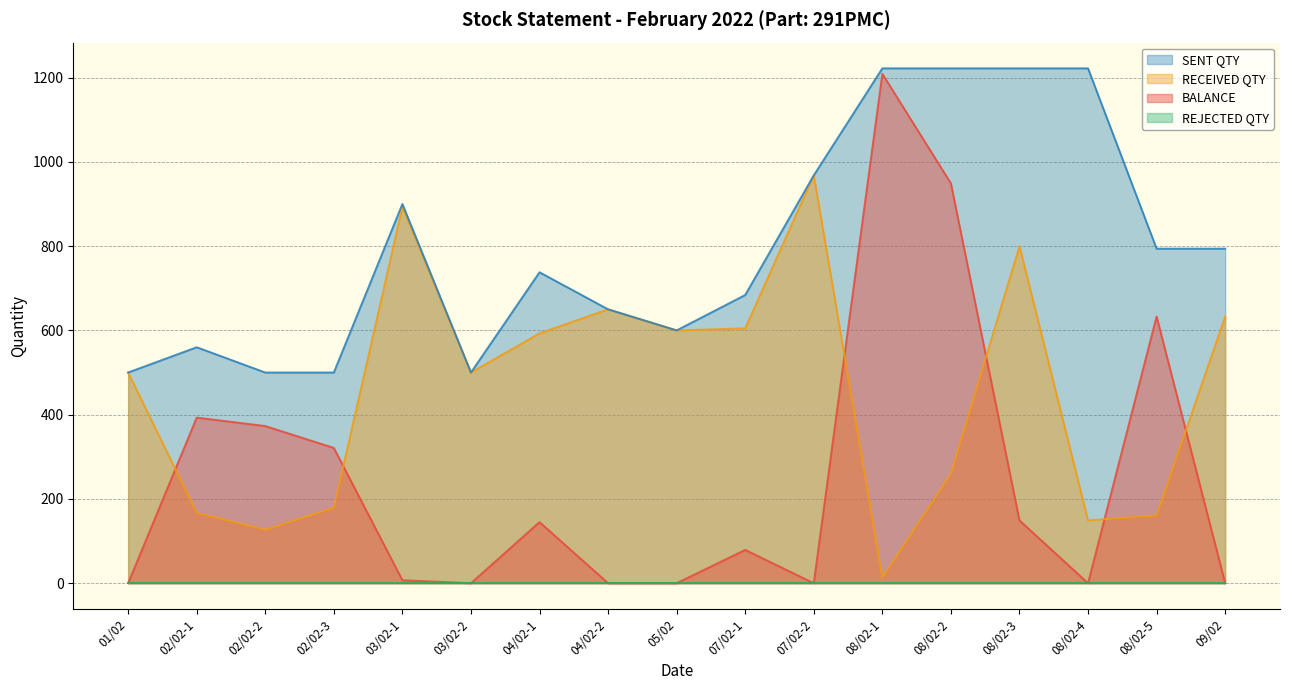

True or false: BALANCE and SENT QTY intersect in this chart.

False